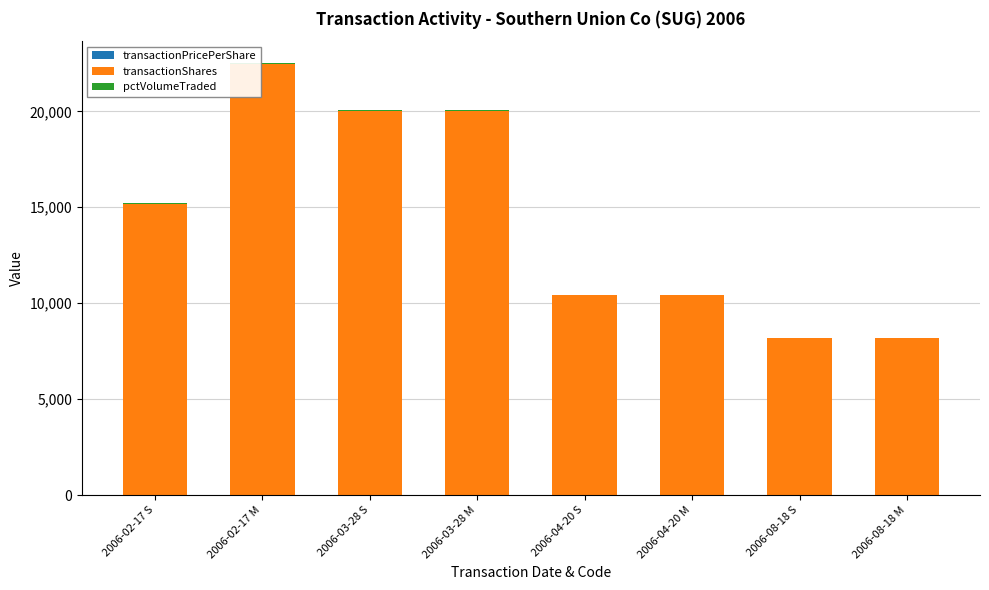

How many distinct data groups are displayed?

3